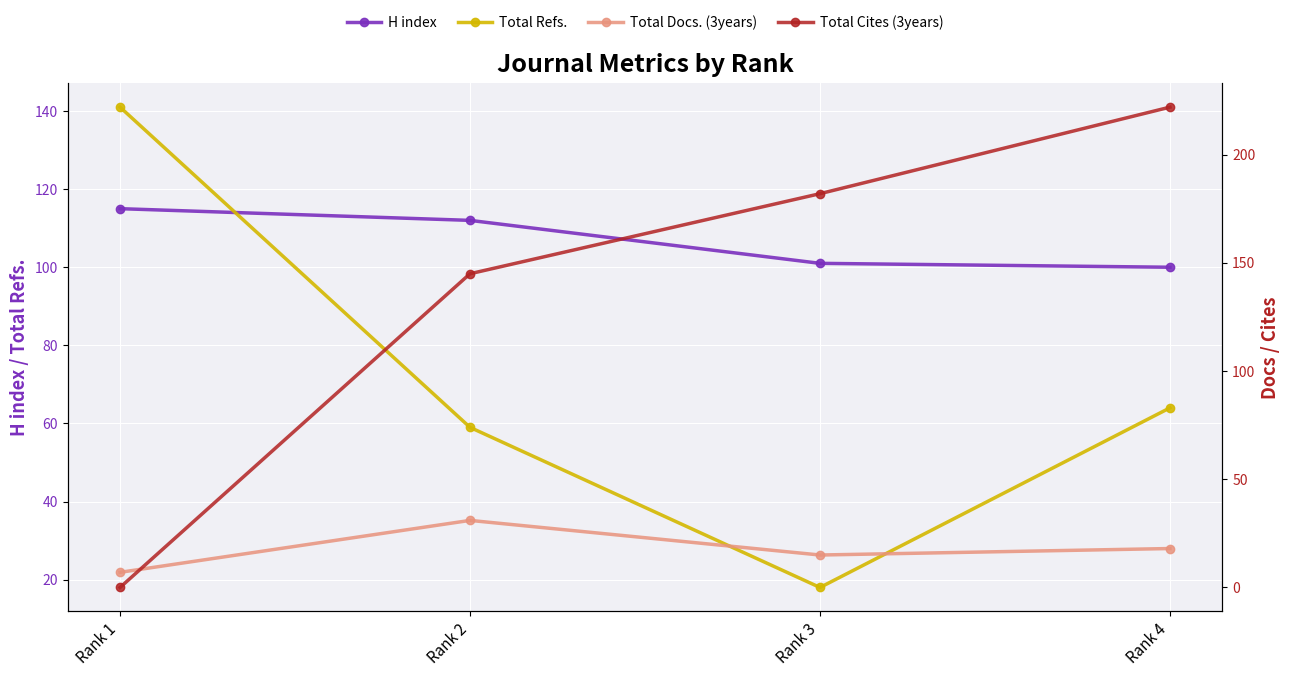

True or false: Total Refs. and Total Docs. (3years) intersect in this chart.

False